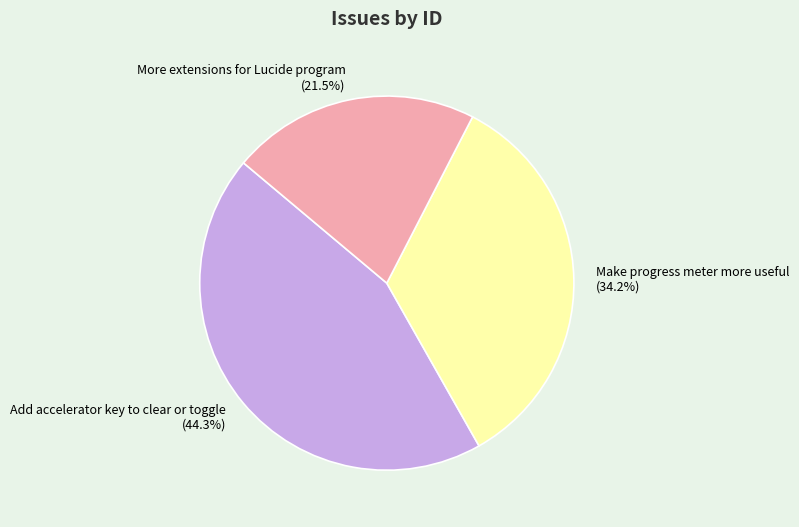

Count the number of slices in the pie.

3